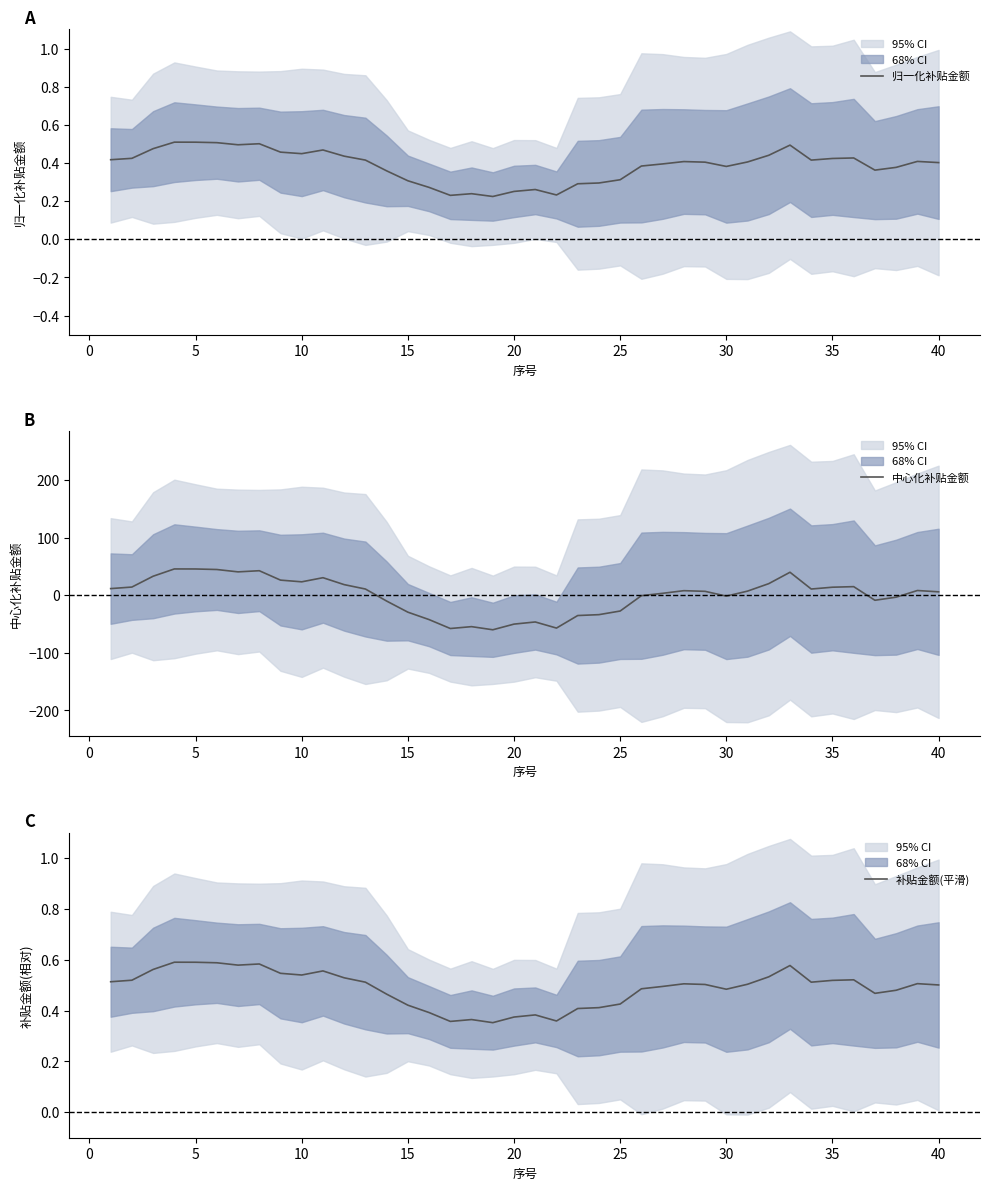

True or false: 归一化补贴金额 and 补贴金额(平滑) cross at least once.

False